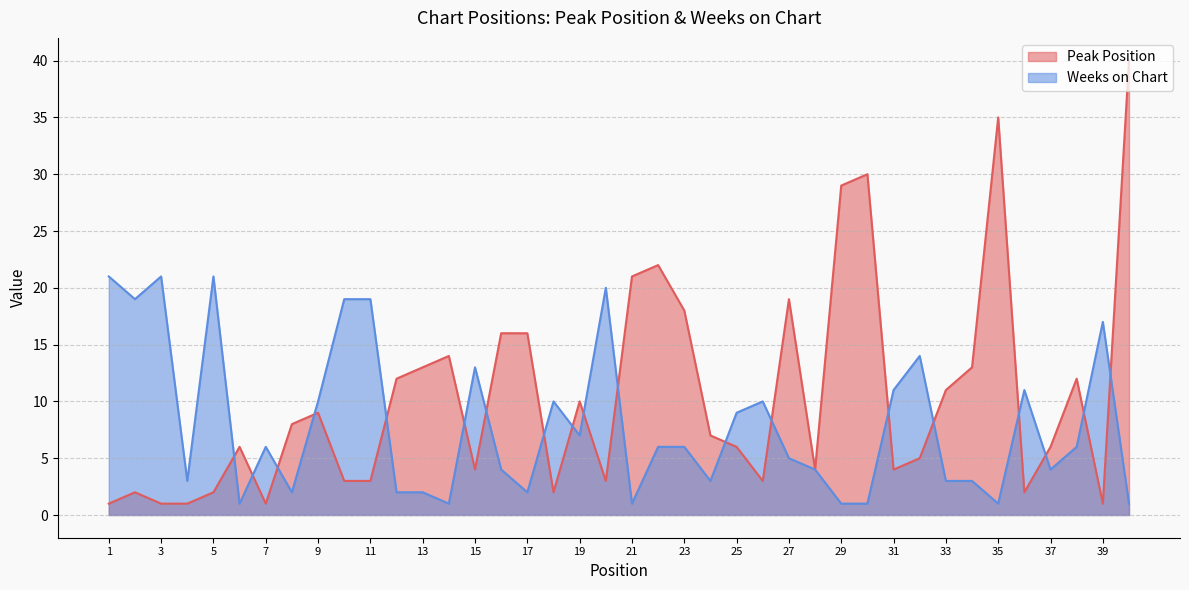

Where does the Peak Position series first go above 7?

8